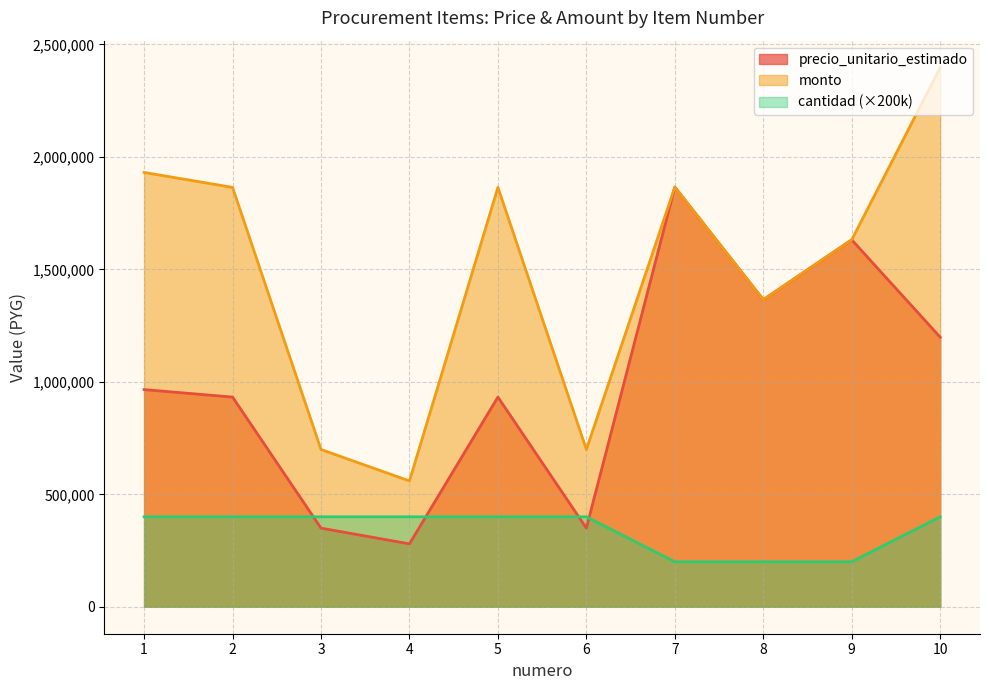

What is the value of the cantidad point at the 6th from the left?

400000